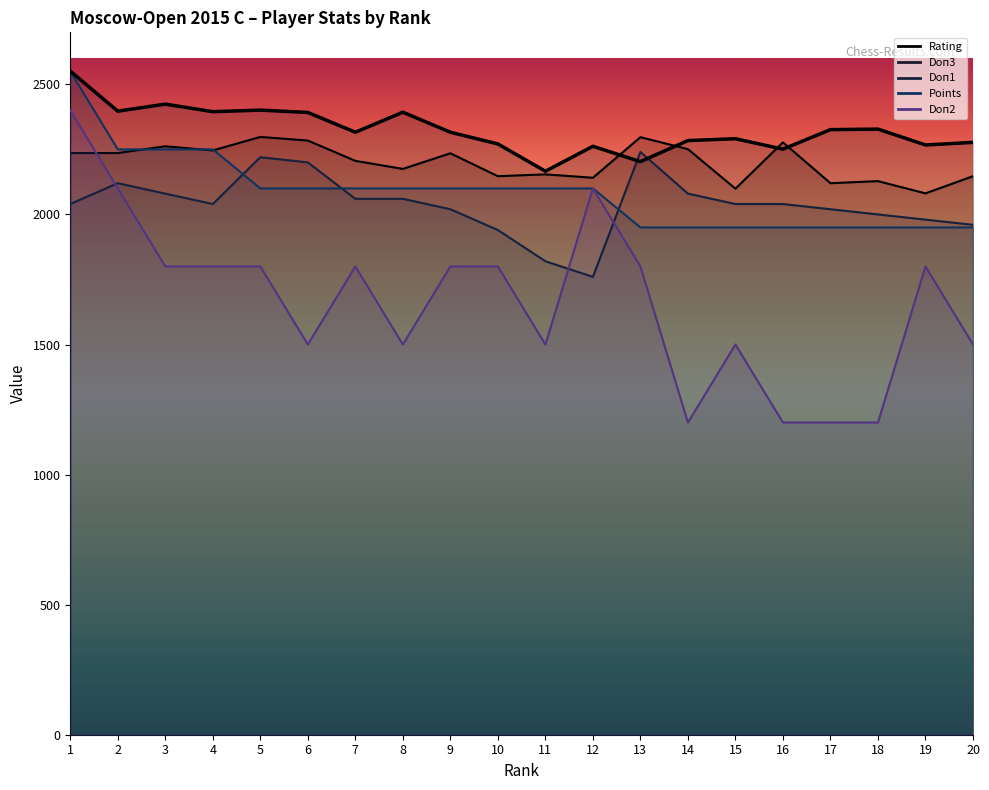

At how many categories does at least one series exceed 1807?

20